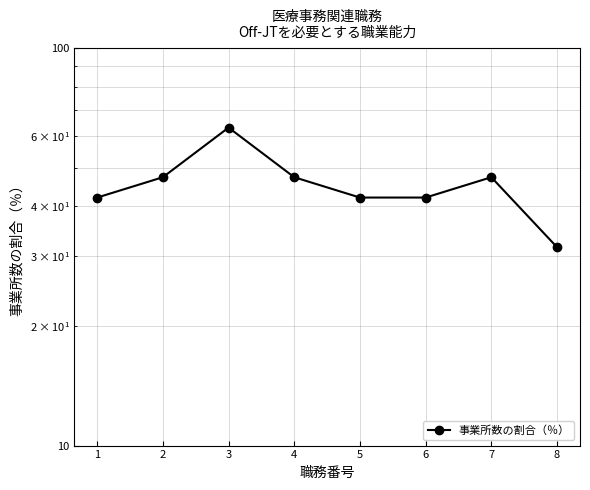

Approximately how many times larger is the value at 6 compared to 4?

0.9